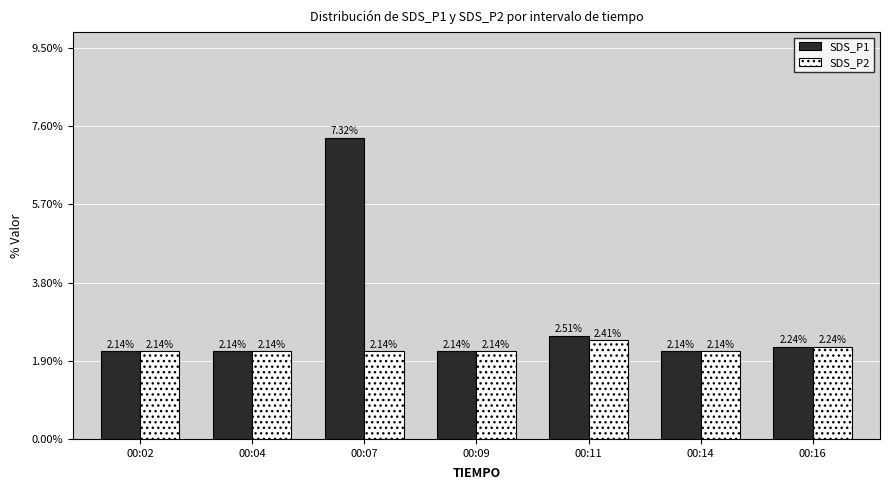

What is the difference between the maximum and second lowest values in the SDS_P2 series?

0.3